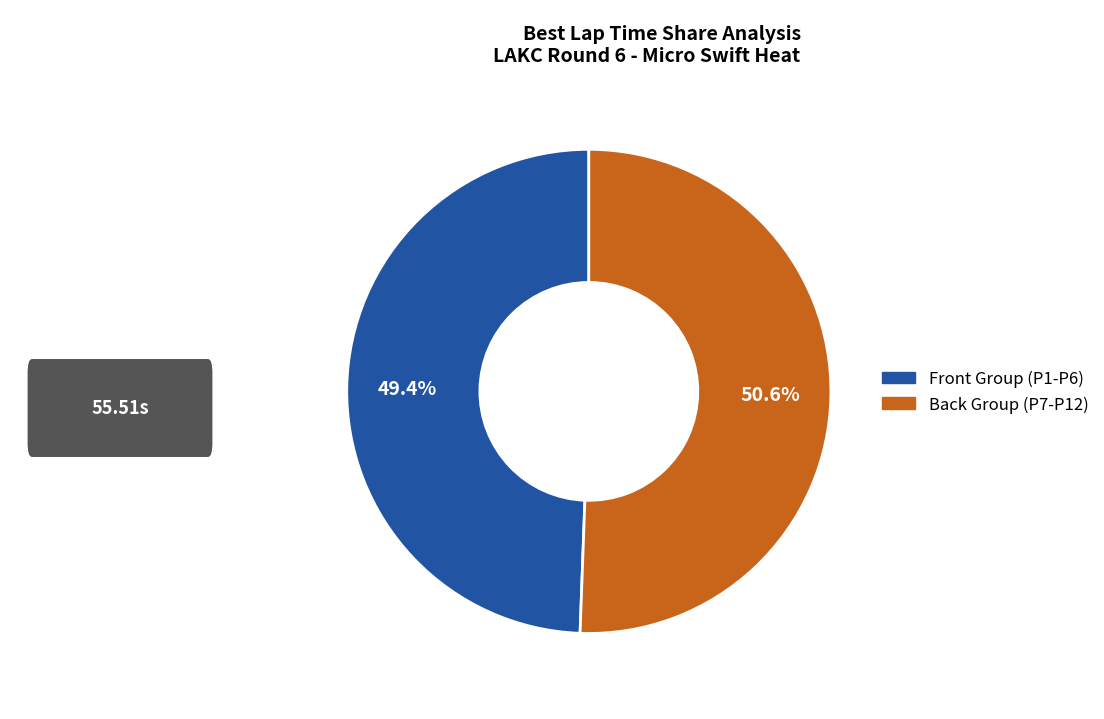

How many segments does this pie chart have?

2